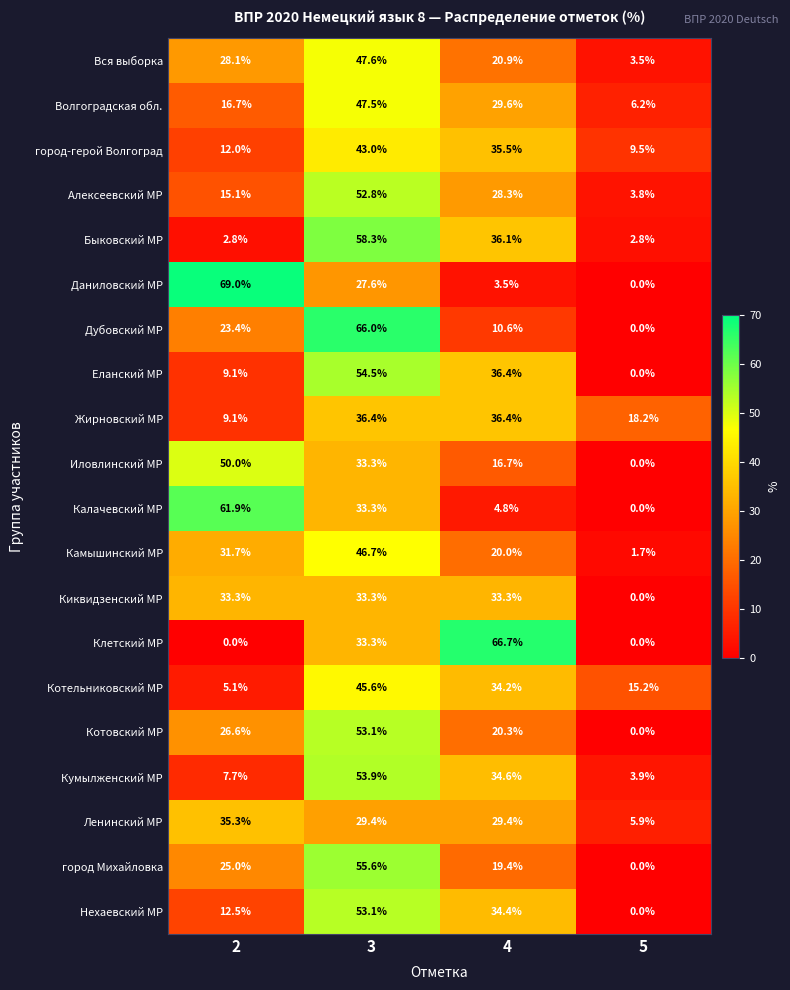

Which series has the widest spread of values?

Даниловский МР